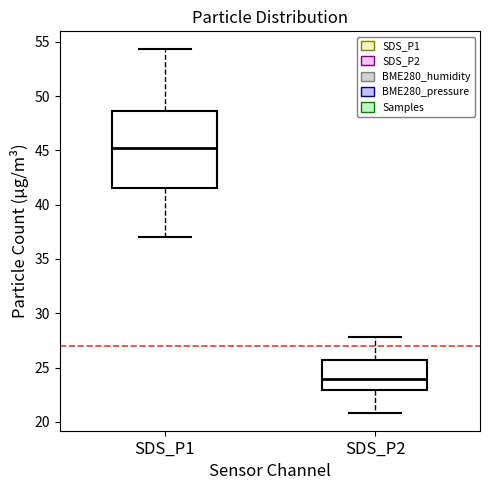

Reading left to right, transcribe this box plot: for each box, give where its median line is, the range the box spans, and where its two whiskers end, as read against the y-axis. The values are not printed on the chart, so give them approximately, as read against the axis.

SDS_P1: median 45.5, box 41.5 to 48.5, whiskers 37.0 to 54.5
SDS_P2: median 24.0, box 23.0 to 25.5, whiskers 21.0 to 28.0